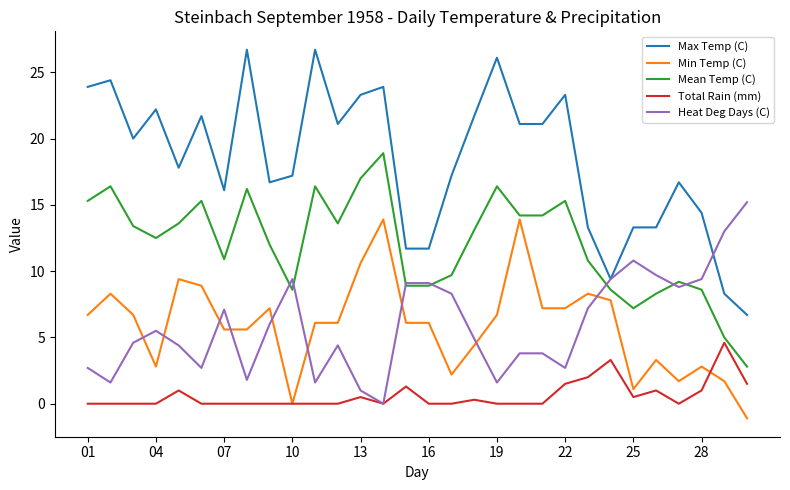

What is the difference between the maximum and minimum values in the Heat Deg Days (C) series?

15.2